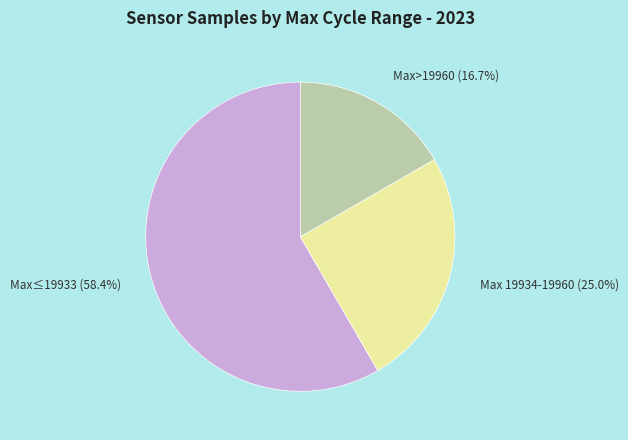

Is there a majority slice in this chart?

Yes